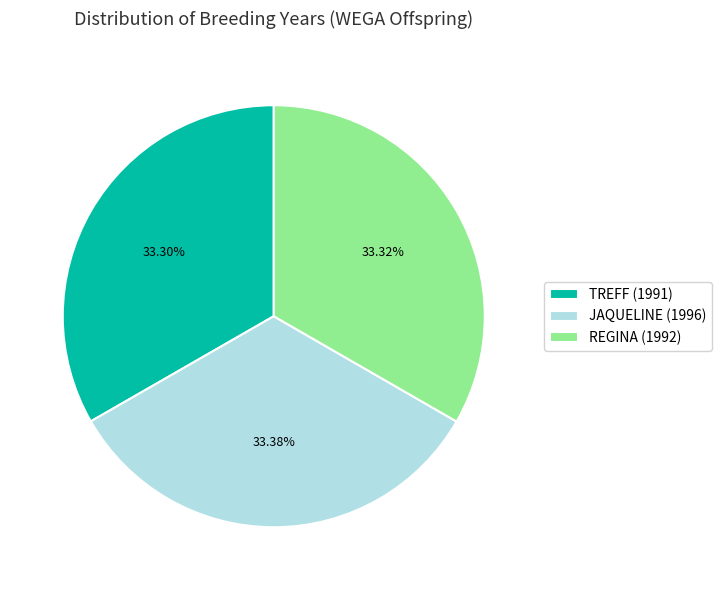

Is there any slice that represents more than half of the pie?

No